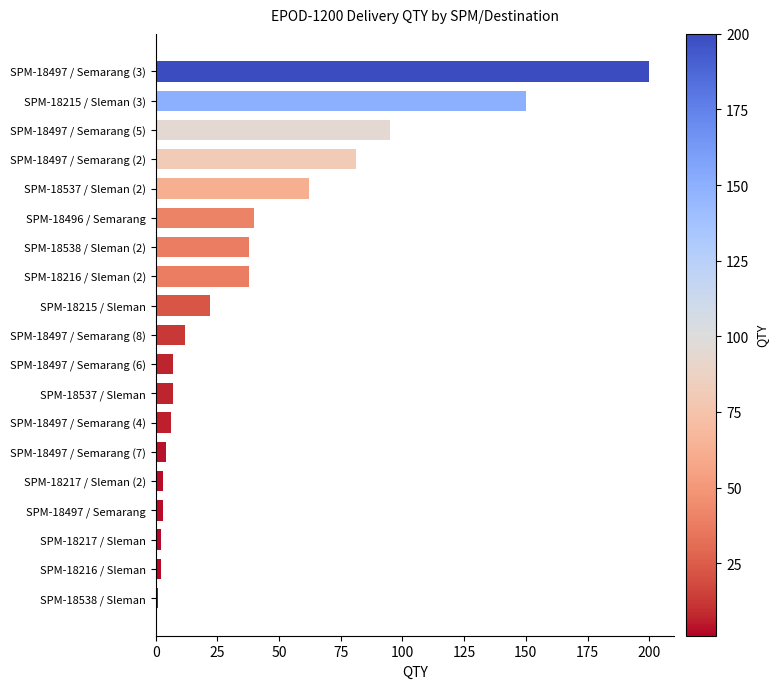

Reading top to bottom, list all the values displayed in this chart.

200	150	95	81	62	40	38	38	22	12	7	7	6	4	3	3	2	2	1